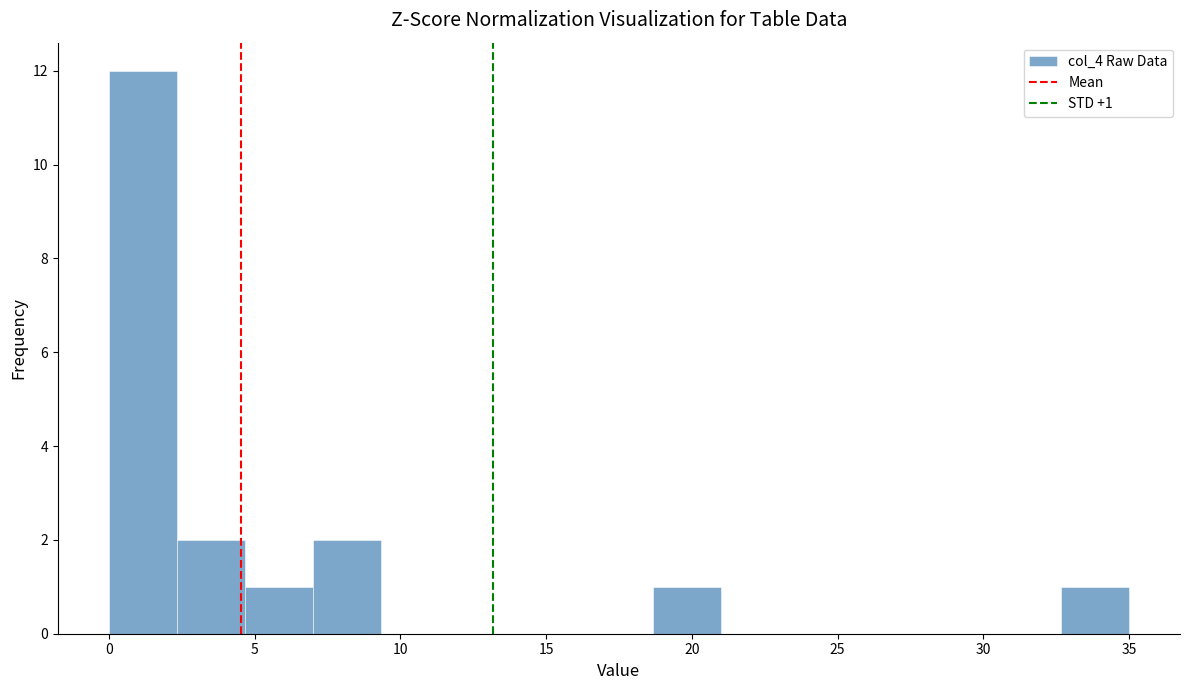

Which range on the x-axis has the tallest bar?

0.0 to 2.5